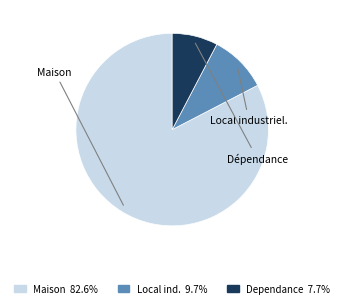

Is there a majority slice in this chart?

Yes